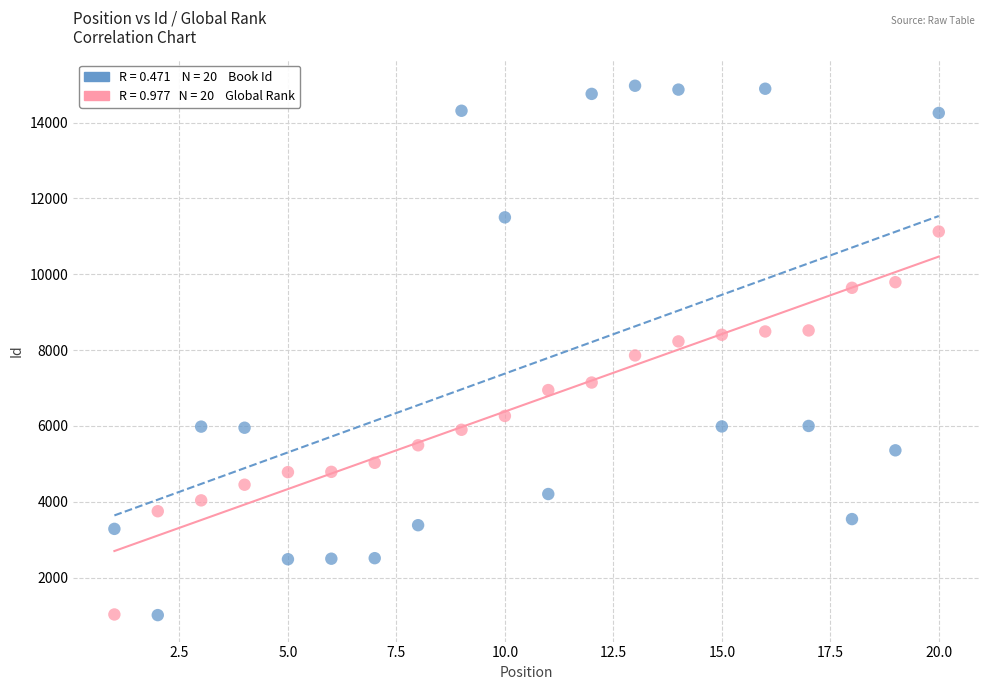

Across all data points, what is the range of Y values (max minus min)?

13964